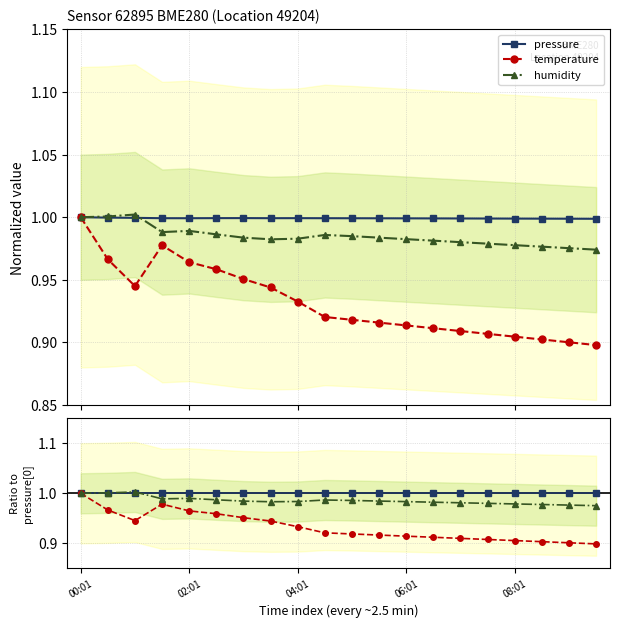

What is the minimum value for temperature?

0.9